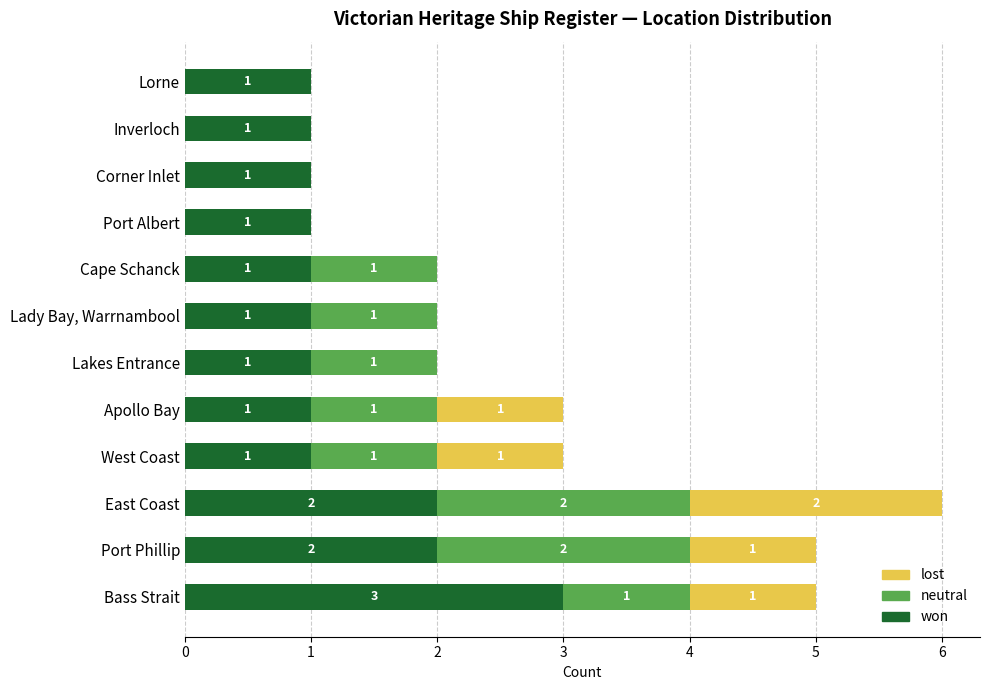

What is the highest value of the won series?

3